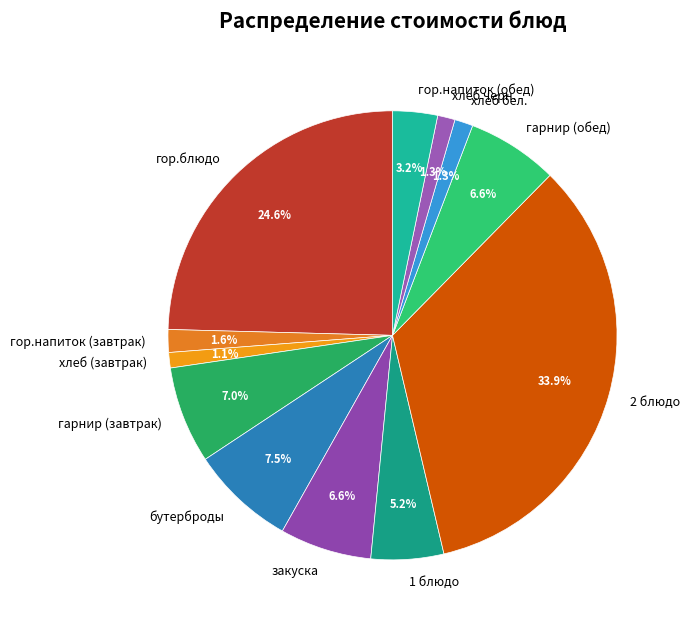

To the nearest percent, what portion does хлеб бел. represent?

1%